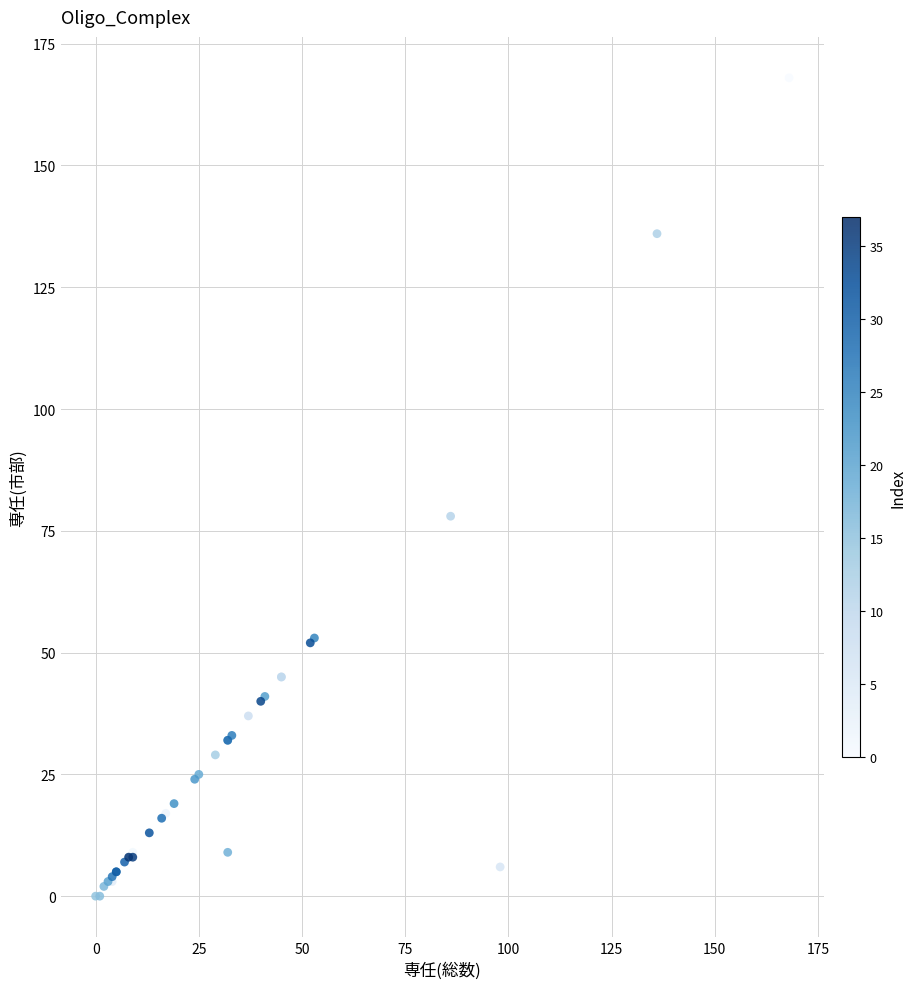

What Y value in the scatter plot is closest to 84?

78